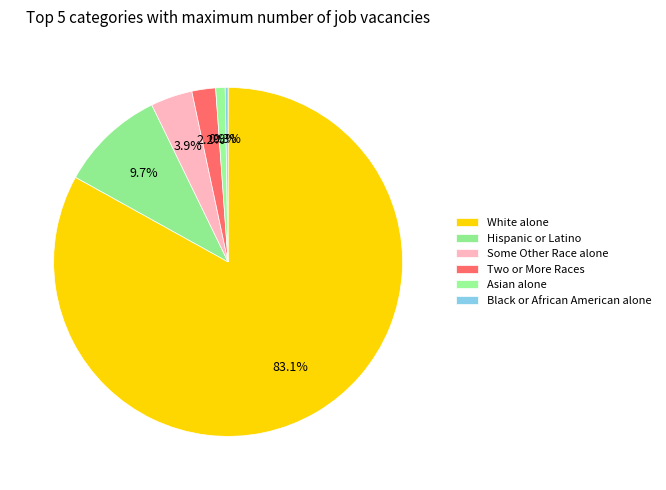

Do Hispanic or Latino and Asian alone together represent more than half of the pie?

No